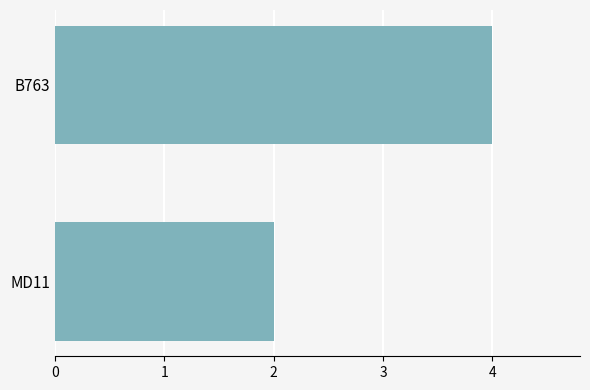

Rank the categories by value from lowest to highest.

MD11, B763